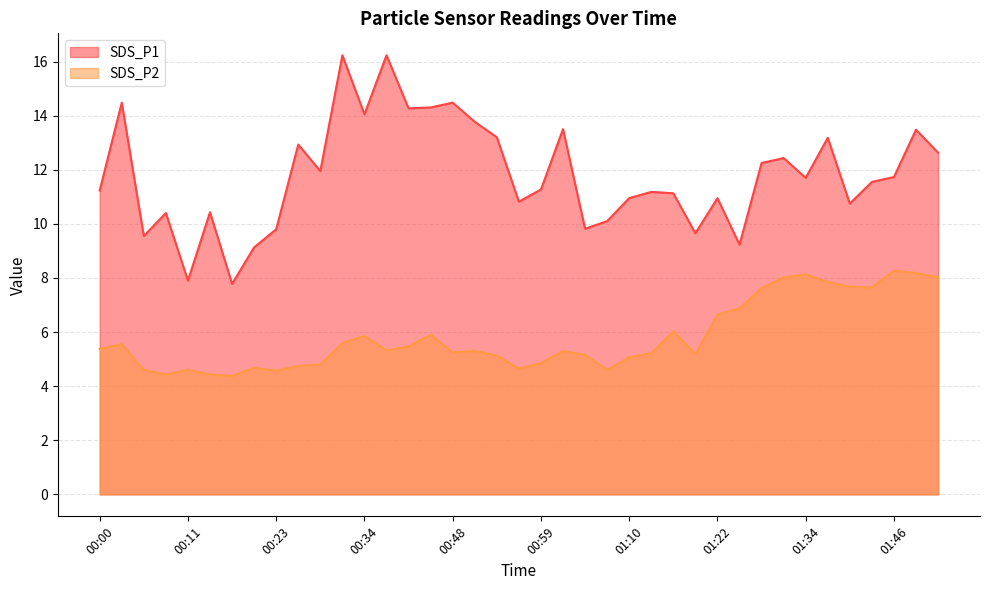

The value of SDS_P1 at 00:39 is 26.1. True or false?

False